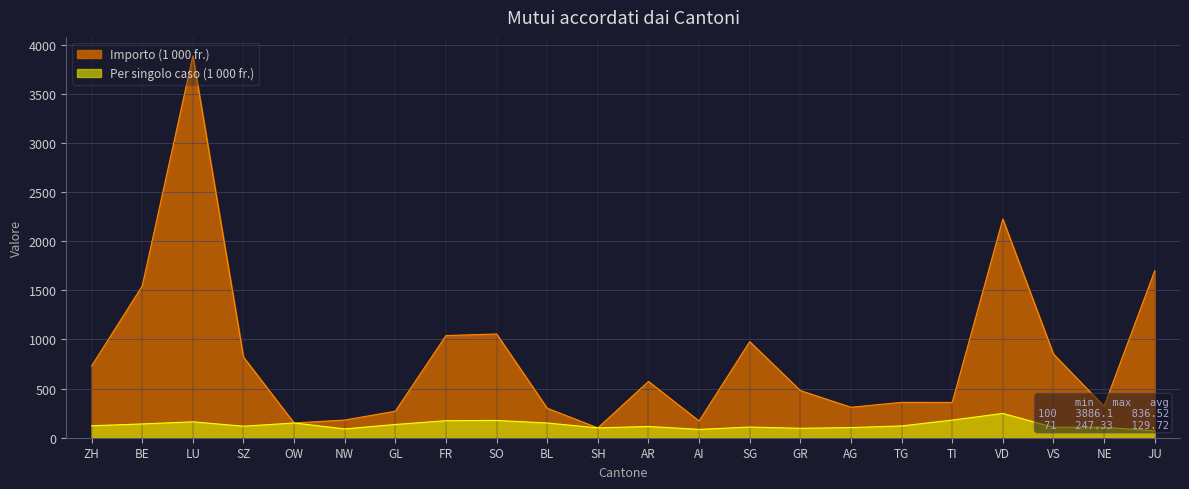

How many data points does each series have?

22